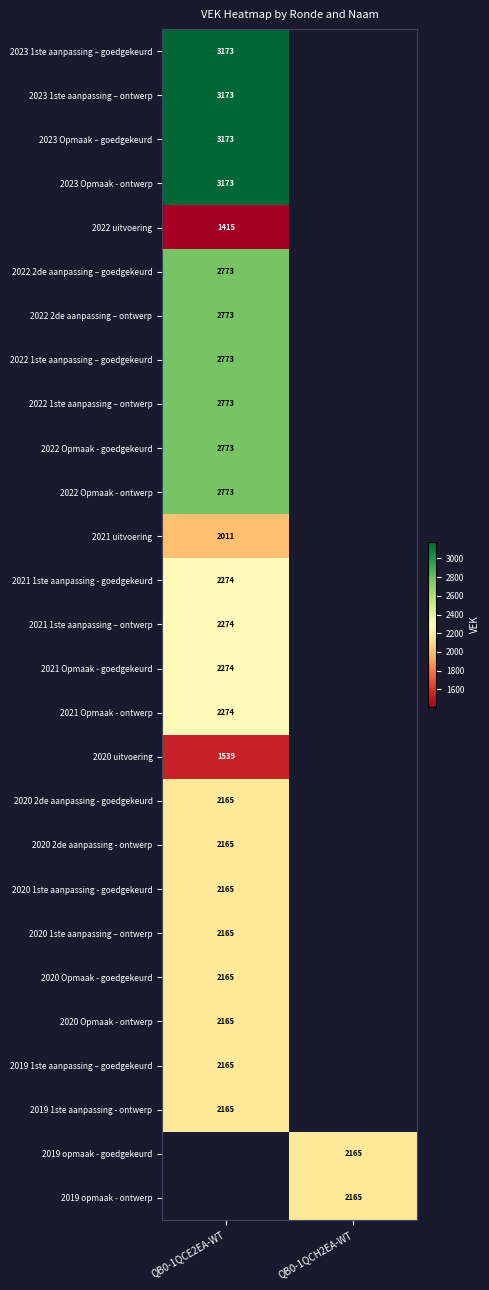

The 2022 Opmaak - goedgekeurd series shows 4072 at QB0-1QCE2EA-WT. True or false?

False